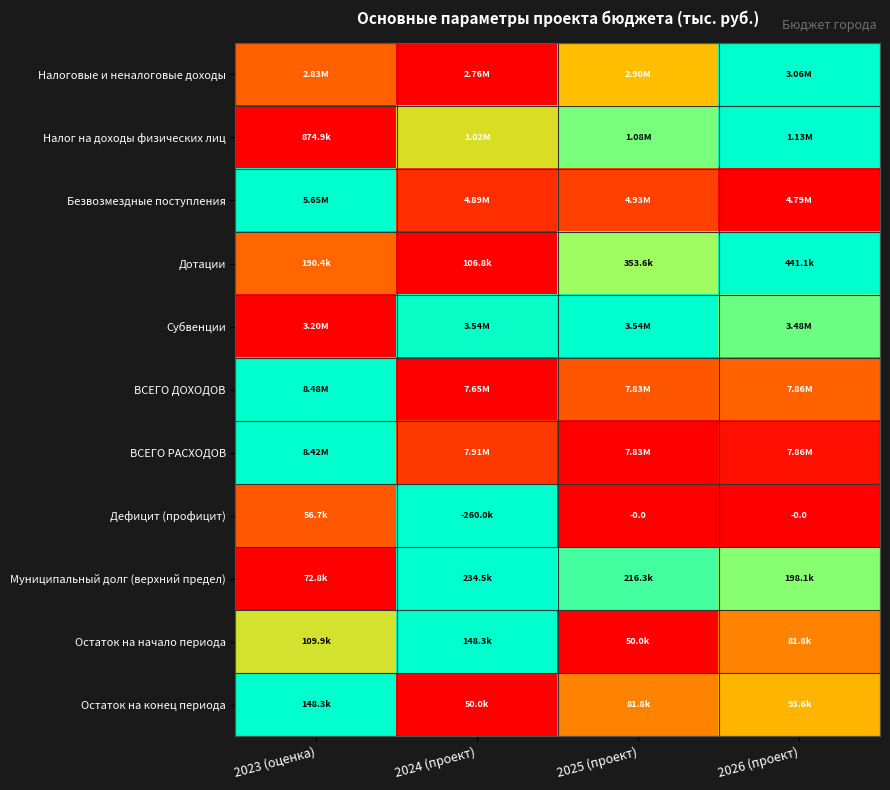

True or false: Остаток на конец периода has a value of 1.7 at 2023 (оценка).

False